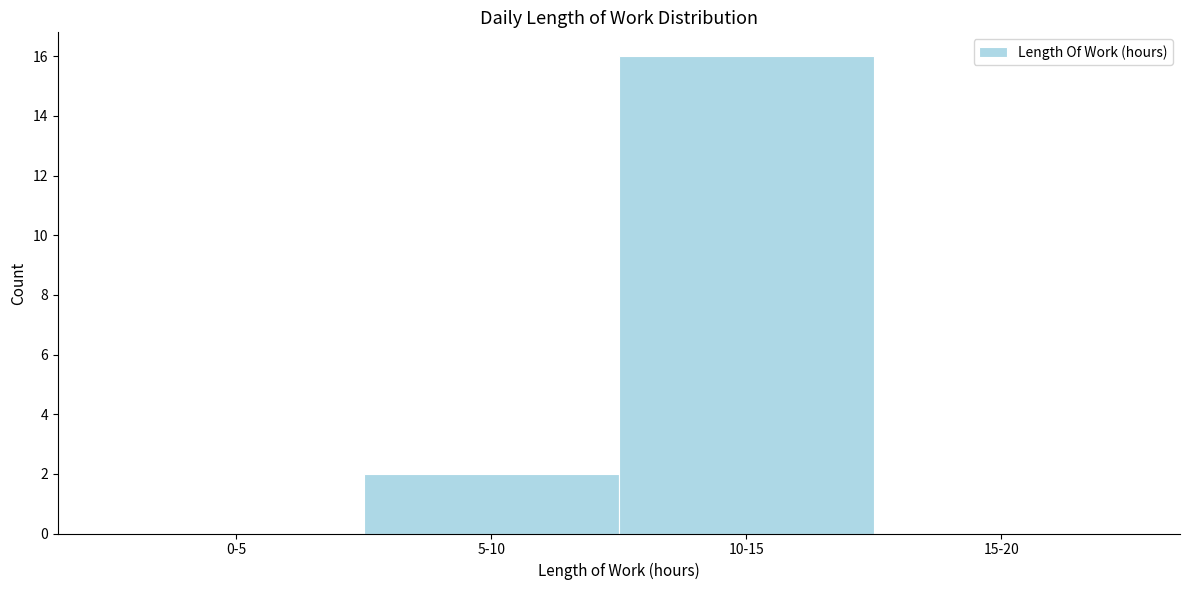

Reading left to right, extract all data points from this chart.

0-5=0	5-10=2	10-15=16	15-20=0